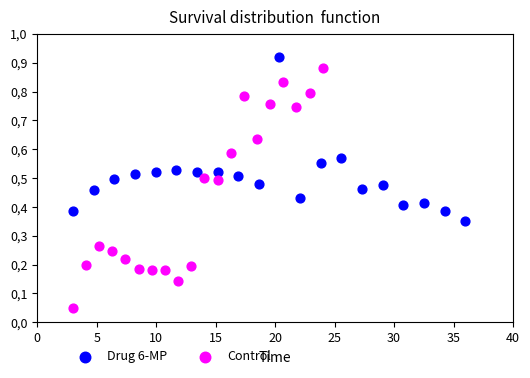

What are all the series names shown in the legend?

Drug 6-MP, Control